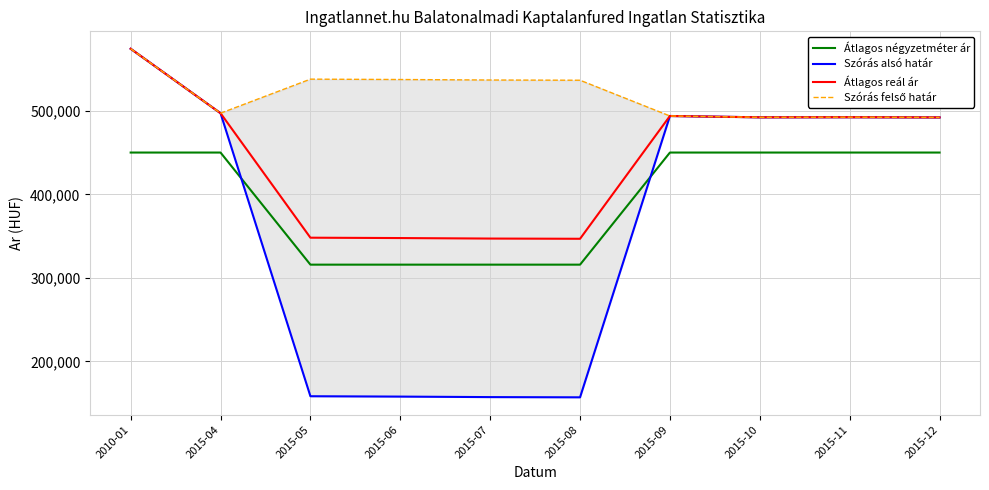

How many intersections are there between Átlagos négyzetméter ár and Szórás alsó határ?

2